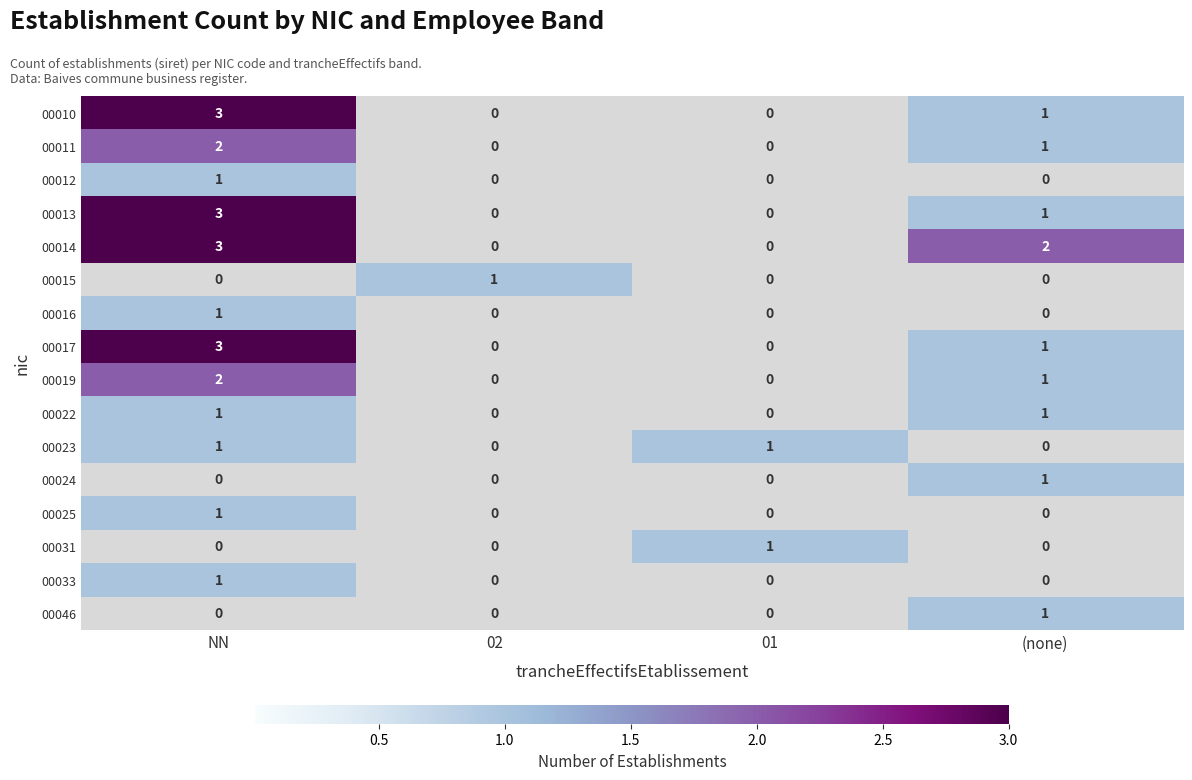

At which category does the chart reach its peak across all series?

NN